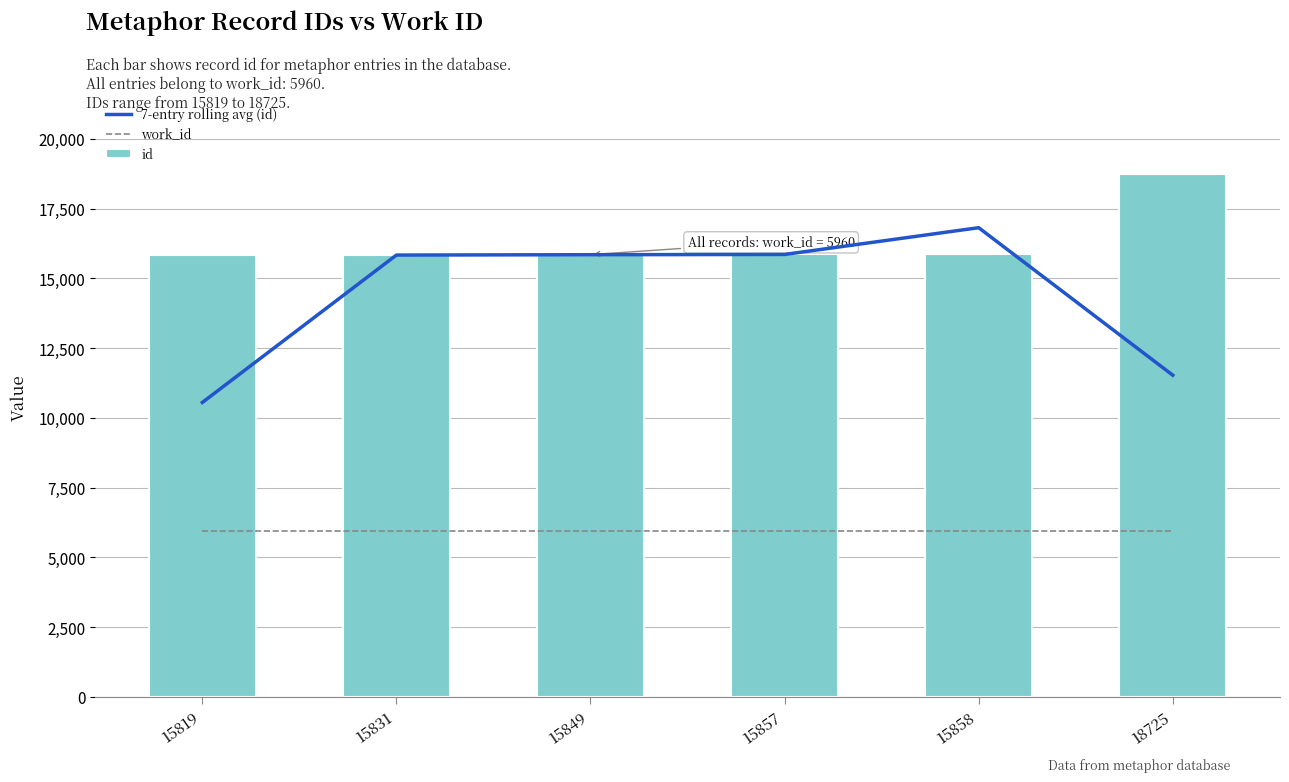

Which category has the lowest value in the work_id series?

15819